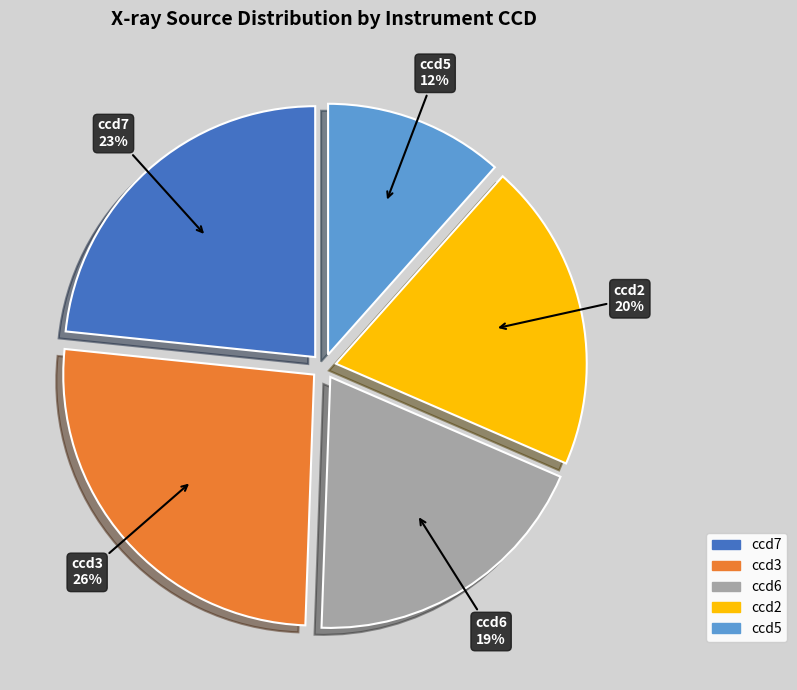

Which slice is the largest?

ccd3